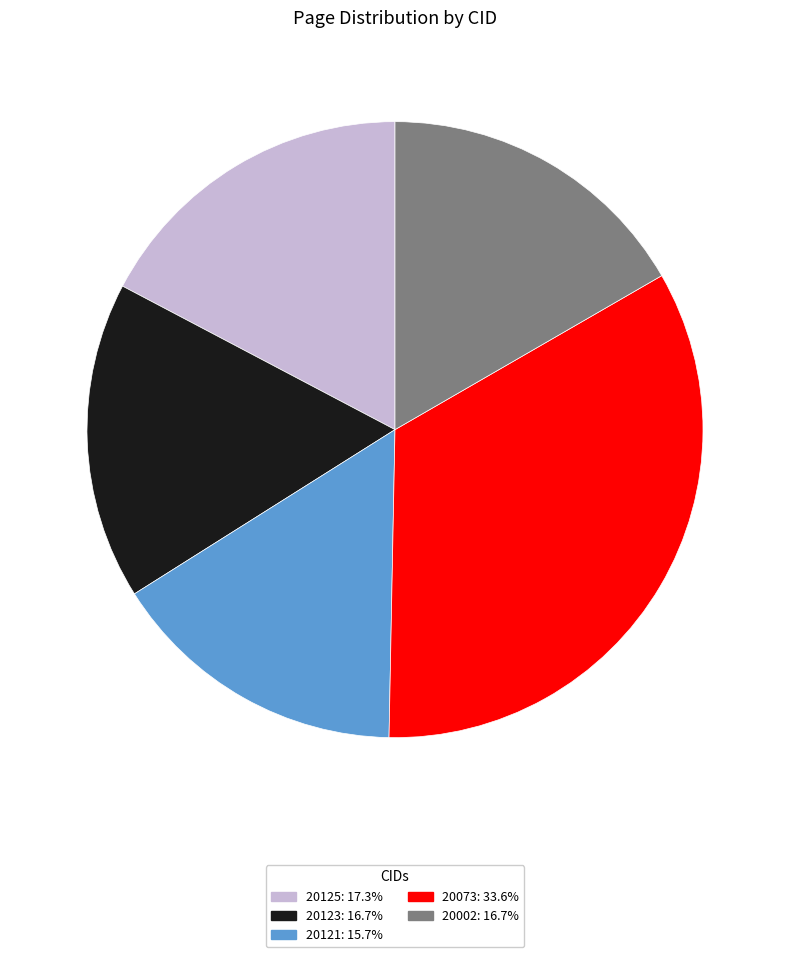

Which has a higher value, 20123 or 20125?

20125